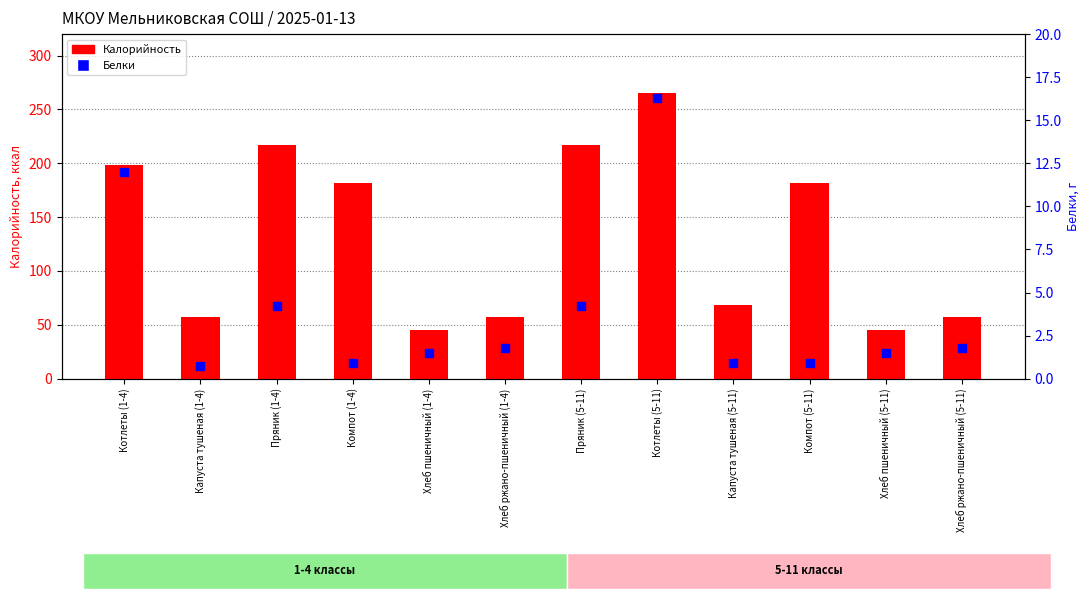

Which series contains the lowest Y value?

Белки